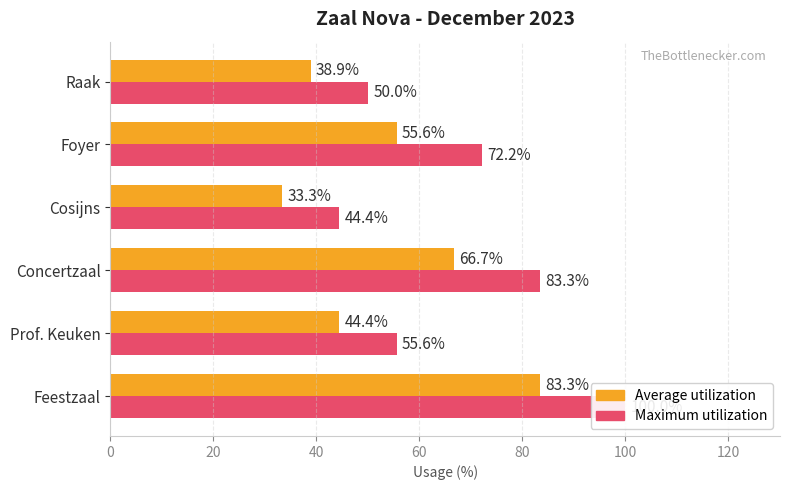

What is the difference between the highest and lowest values at 80?

16.7